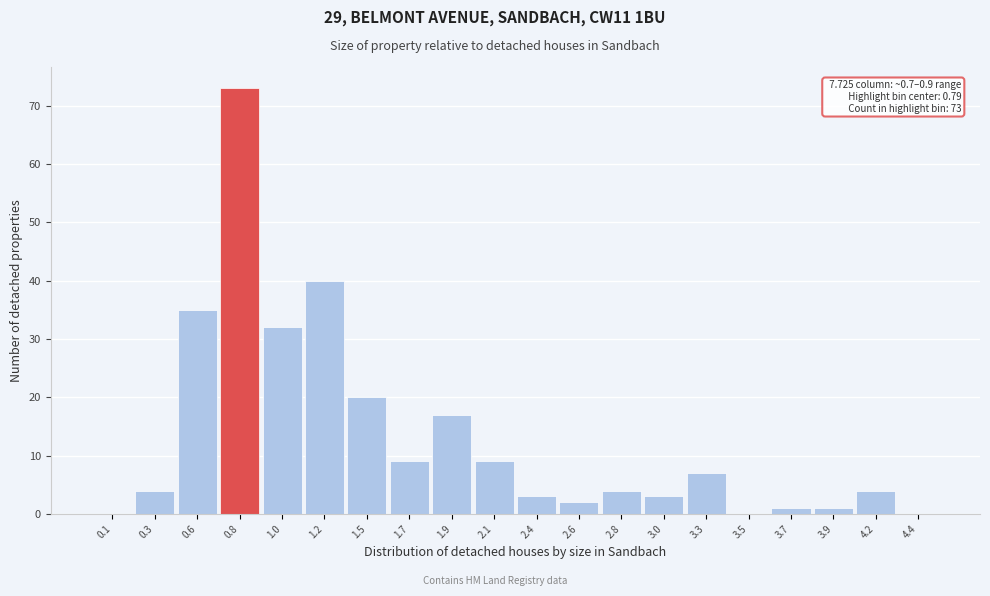

Which range on the x-axis has the tallest bar?

0.675 to 0.900